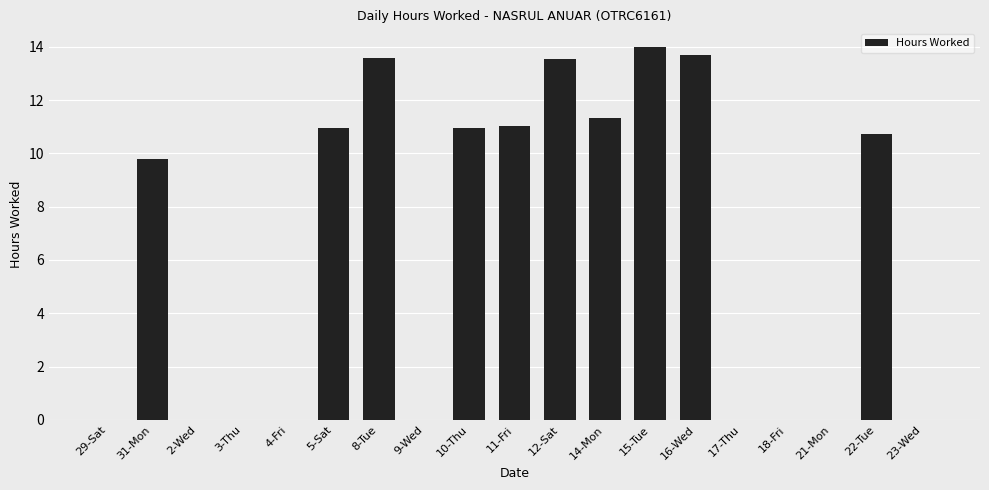

Count the number of data series in this chart.

1